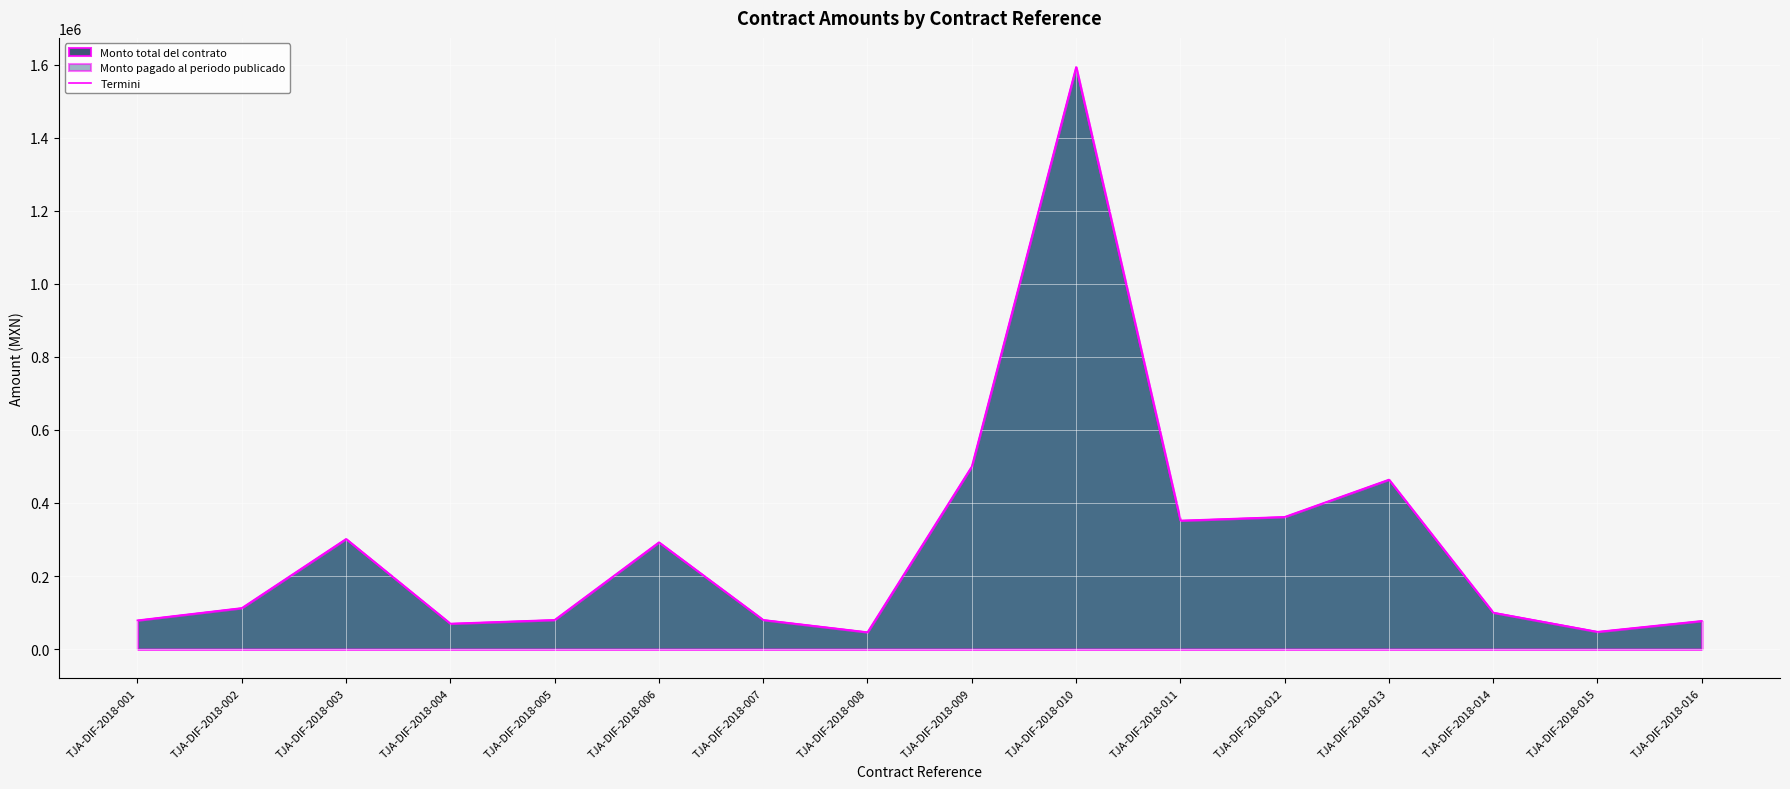

List the labels in order of value, smallest first.

TJA-DIF-2018-008, TJA-DIF-2018-015, TJA-DIF-2018-004, TJA-DIF-2018-016, TJA-DIF-2018-001, TJA-DIF-2018-007, TJA-DIF-2018-005, TJA-DIF-2018-014, TJA-DIF-2018-002, TJA-DIF-2018-006, TJA-DIF-2018-003, TJA-DIF-2018-011, TJA-DIF-2018-012, TJA-DIF-2018-013, TJA-DIF-2018-009, TJA-DIF-2018-010